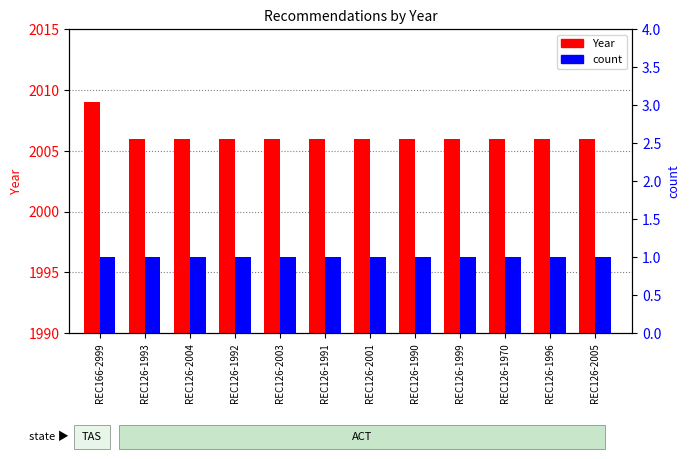

True or false: count has a value of 1 at REC126-2001.

True